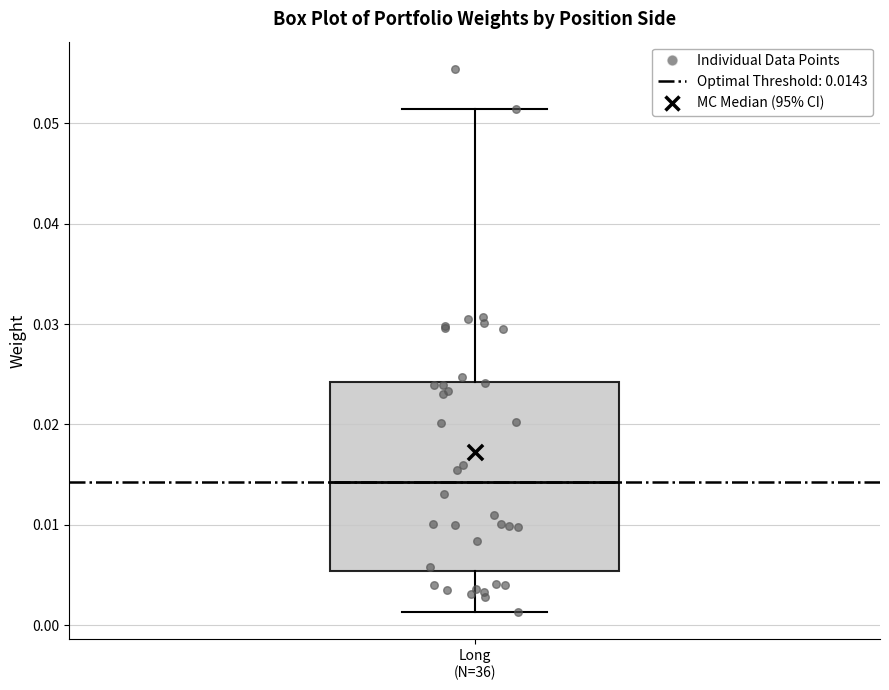

Read this box plot against the y-axis: the position of the median line, the range covered by the box, and the ends of both whiskers. The values are not printed on the chart, so give them approximately, as read against the axis.

median 0.014, box 0.005 to 0.024, whiskers 0.001 to 0.051